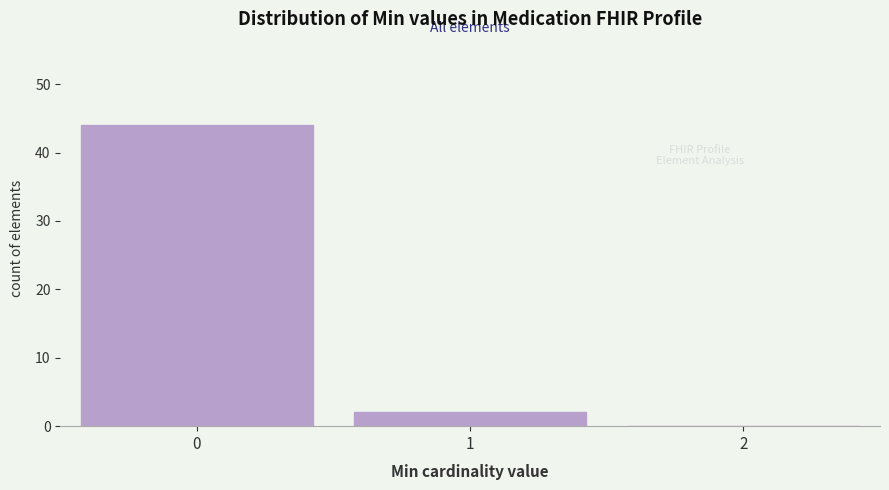

What is the height of the bar covering -0.5 to 0.5 on the x-axis? The values are not printed on the chart, so give them approximately, as read against the axis.

44